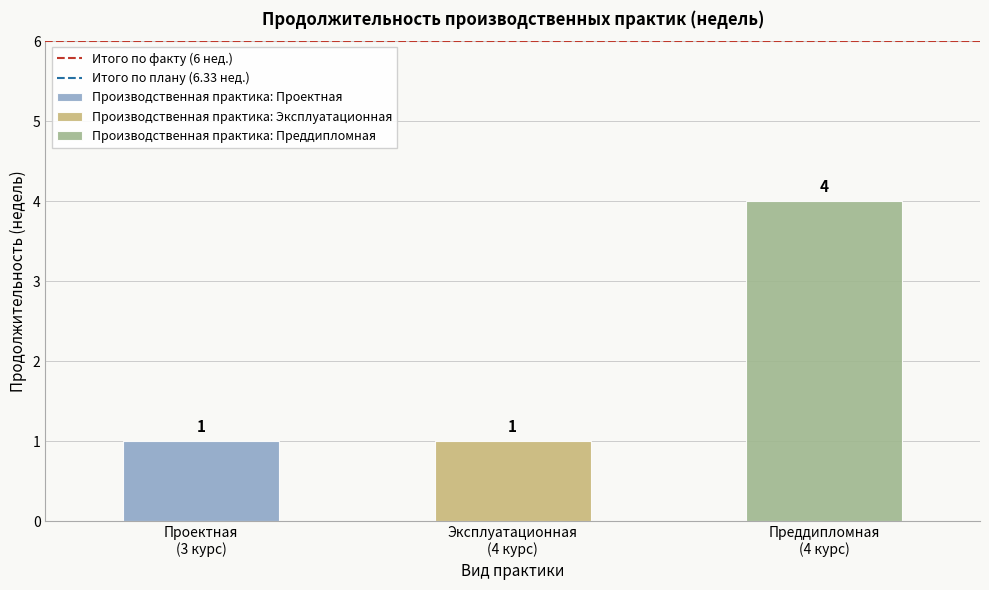

The value of Итого по факту (6 нед.) at Эксплуатационная
(4 курс) is 10.8. True or false?

False